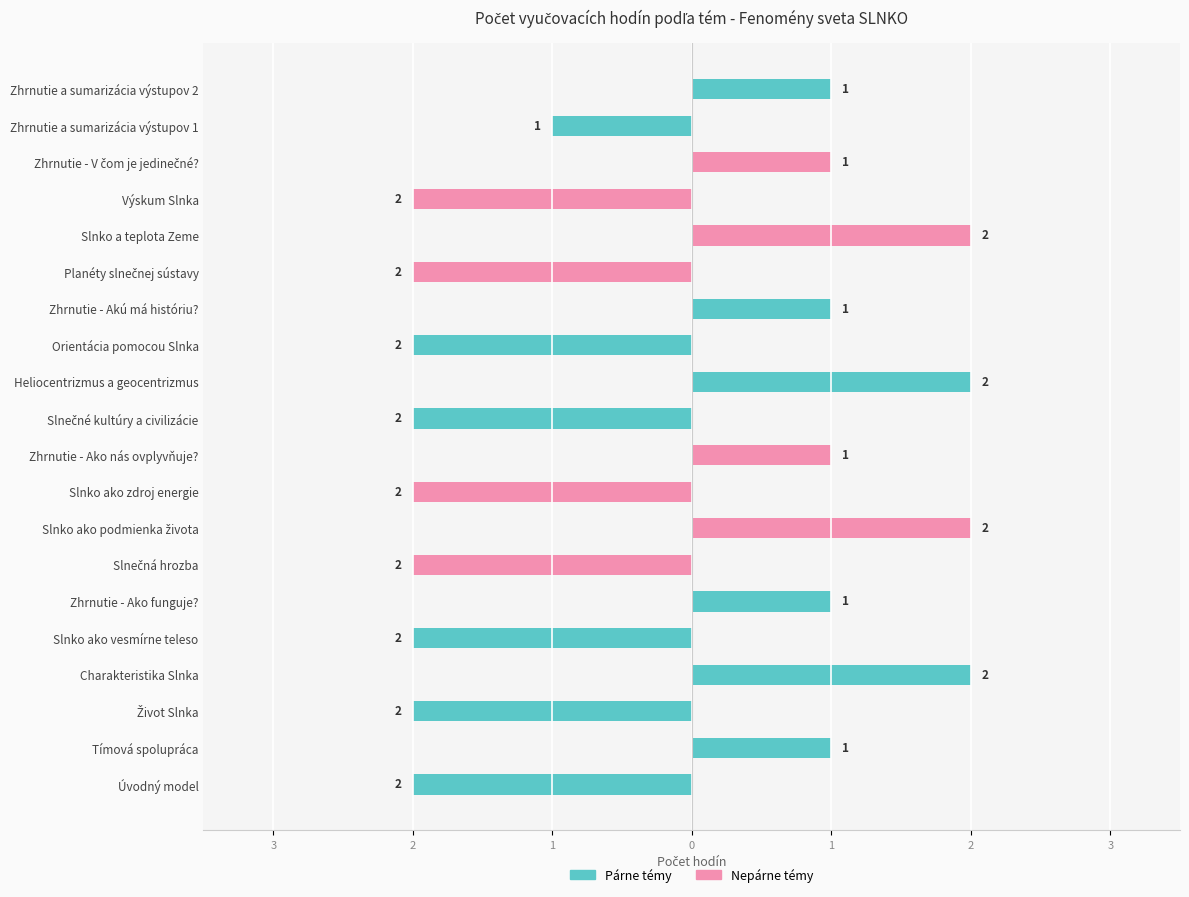

Reading left to right, list all the values displayed in this chart.

Úvodný model=2	Tímová spolupráca=1	Život Slnka=2	Charakteristika Slnka=2	Slnko ako vesmírne teleso=2	Zhrnutie - Ako funguje?=1	Slnečná hrozba=2	Slnko ako podmienka života=2	Slnko ako zdroj energie=2	Zhrnutie - Ako nás ovplyvňuje?=1	Slnečné kultúry a civilizácie=2	Heliocentrizmus a geocentrizmus=2	Orientácia pomocou Slnka=2	Zhrnutie - Akú má históriu?=1	Planéty slnečnej sústavy=2	Slnko a teplota Zeme=2	Výskum Slnka=2	Zhrnutie - V čom je jedinečné?=1	Zhrnutie a sumarizácia výstupov 1=1	Zhrnutie a sumarizácia výstupov 2=1